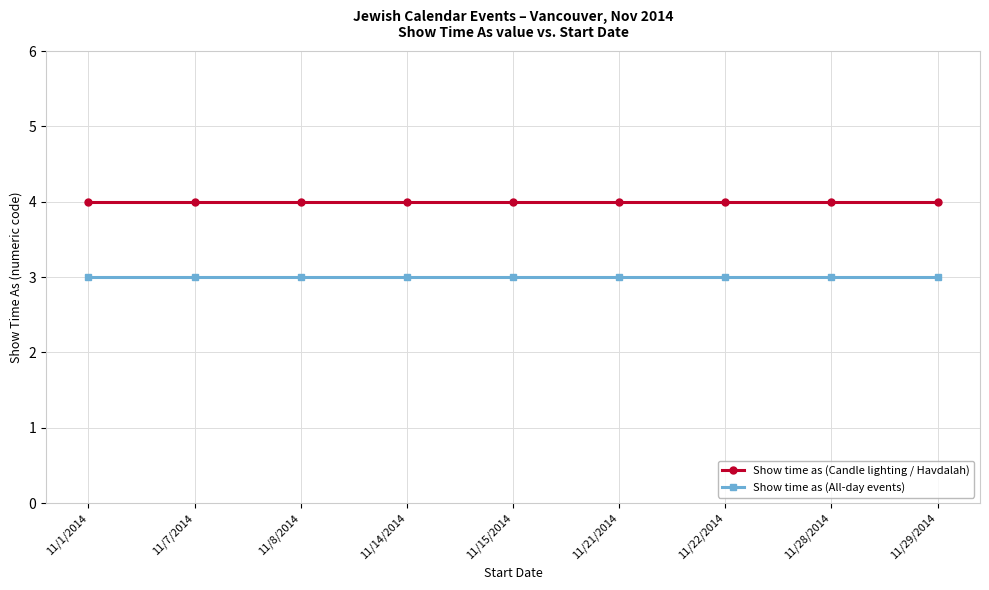

The Show time as (Candle lighting / Havdalah) series shows 5 at 11/15/2014. True or false?

False